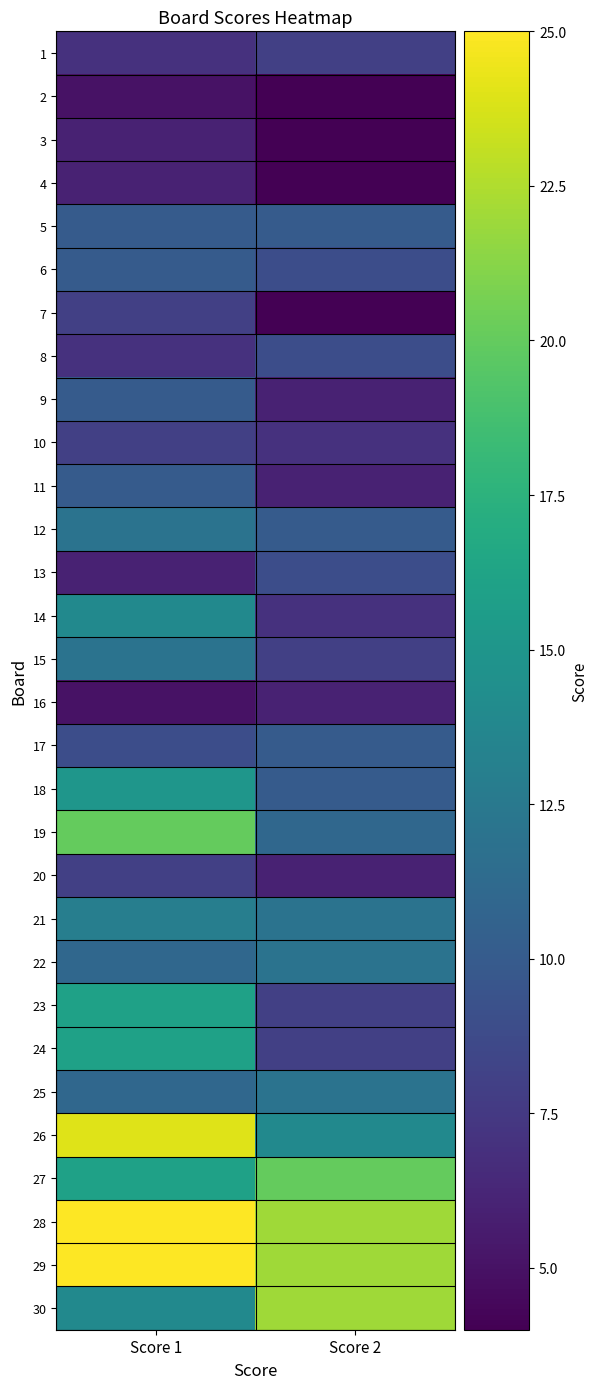

Reading left to right, transcribe all the data shown in this chart.

1: Score 1=7	Score 2=8
2: Score 1=5	Score 2=4
3: Score 1=6	Score 2=4
4: Score 1=6	Score 2=4
5: Score 1=10	Score 2=10
6: Score 1=10	Score 2=9
7: Score 1=8	Score 2=4
8: Score 1=7	Score 2=9
9: Score 1=10	Score 2=6
10: Score 1=8	Score 2=7
11: Score 1=10	Score 2=6
12: Score 1=12	Score 2=10
13: Score 1=6	Score 2=9
14: Score 1=14	Score 2=7
15: Score 1=12	Score 2=8
16: Score 1=5	Score 2=6
17: Score 1=9	Score 2=10
18: Score 1=15	Score 2=10
19: Score 1=20	Score 2=11
20: Score 1=8	Score 2=6
21: Score 1=13	Score 2=12
22: Score 1=11	Score 2=12
23: Score 1=16	Score 2=8
24: Score 1=16	Score 2=8
25: Score 1=11	Score 2=12
26: Score 1=24	Score 2=14
27: Score 1=16	Score 2=20
28: Score 1=25	Score 2=22
29: Score 1=25	Score 2=22
30: Score 1=14	Score 2=22